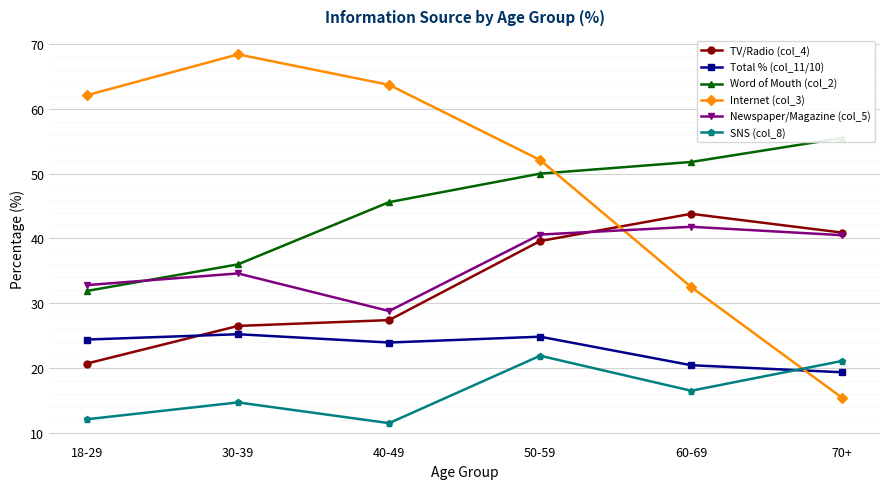

Which label corresponds to the smallest value in the chart?

40-49